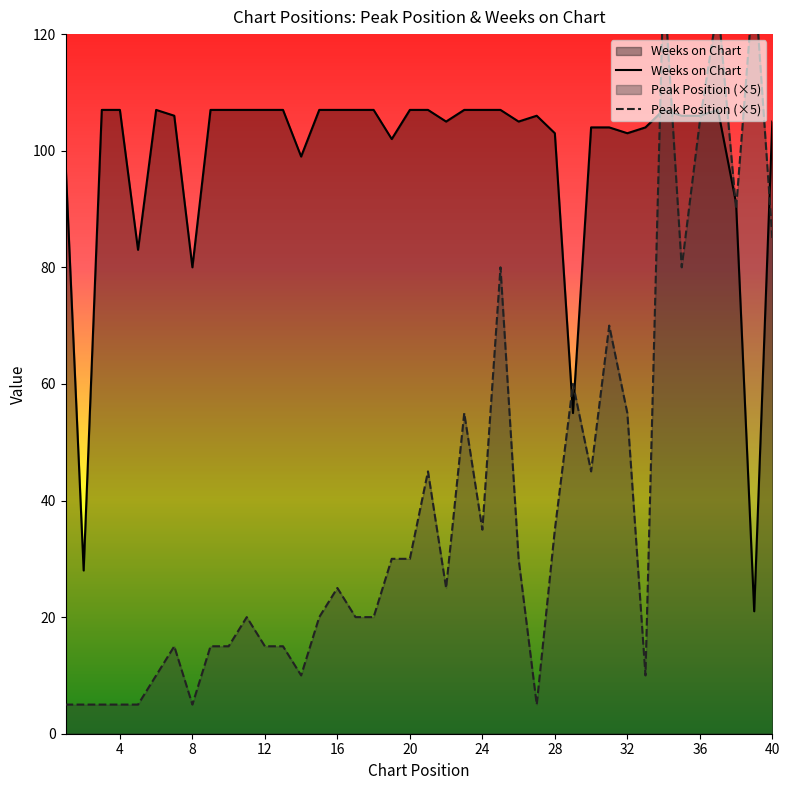

Which series has the largest total across all categories?

Weeks on Chart